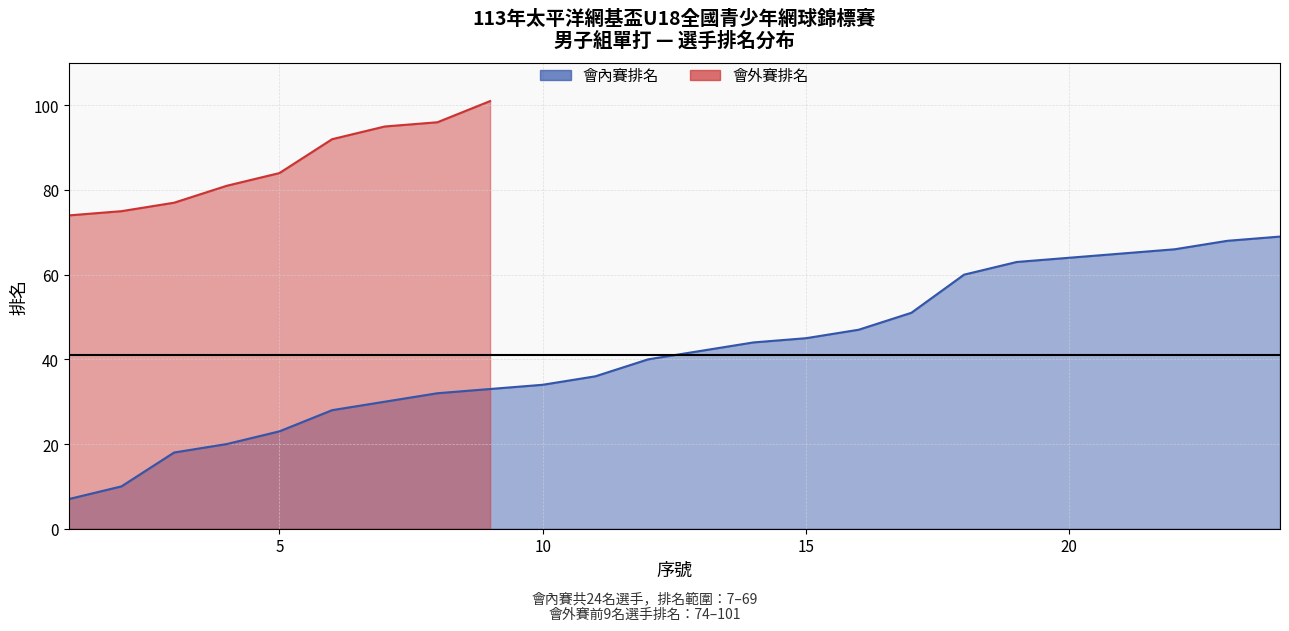

Rank the categories by value from lowest to highest.

1, 2, 3, 4, 5, 6, 7, 8, 9, 10, 11, 12, 13, 14, 15, 16, 17, 18, 19, 20, 21, 22, 23, 24